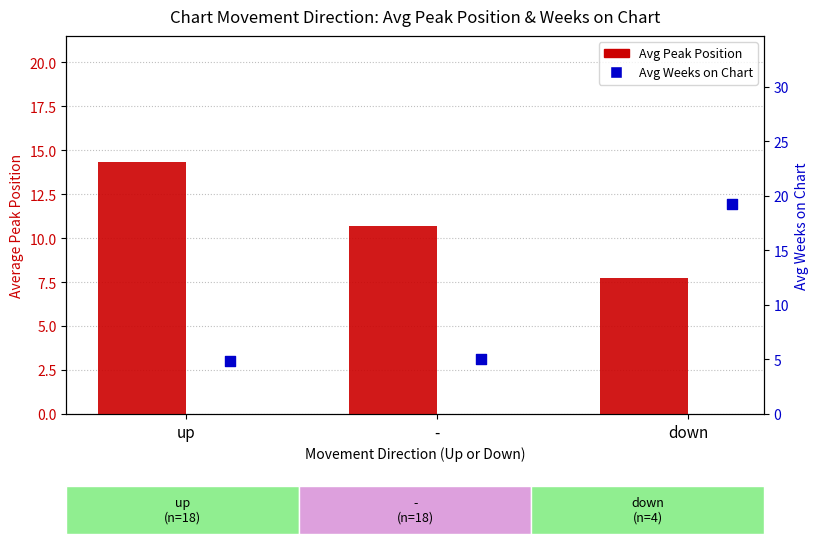

What is the total value across all series at down?

27.0